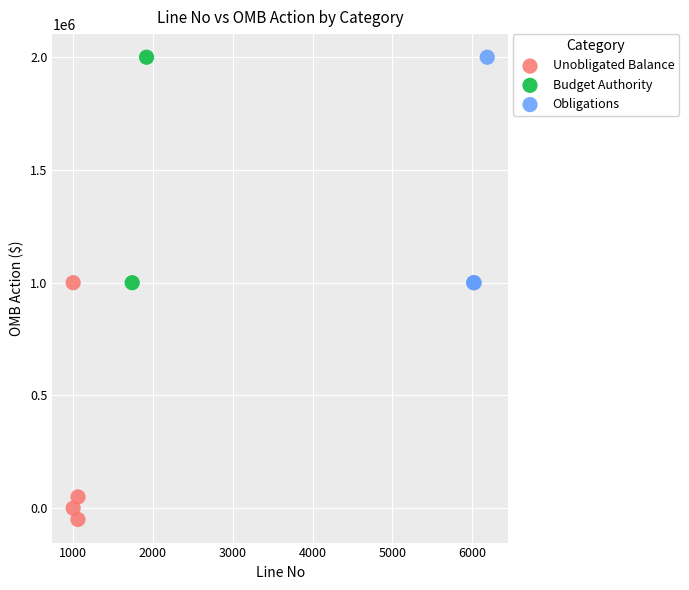

What are all the series names shown in the legend?

Unobligated Balance, Budget Authority, Obligations